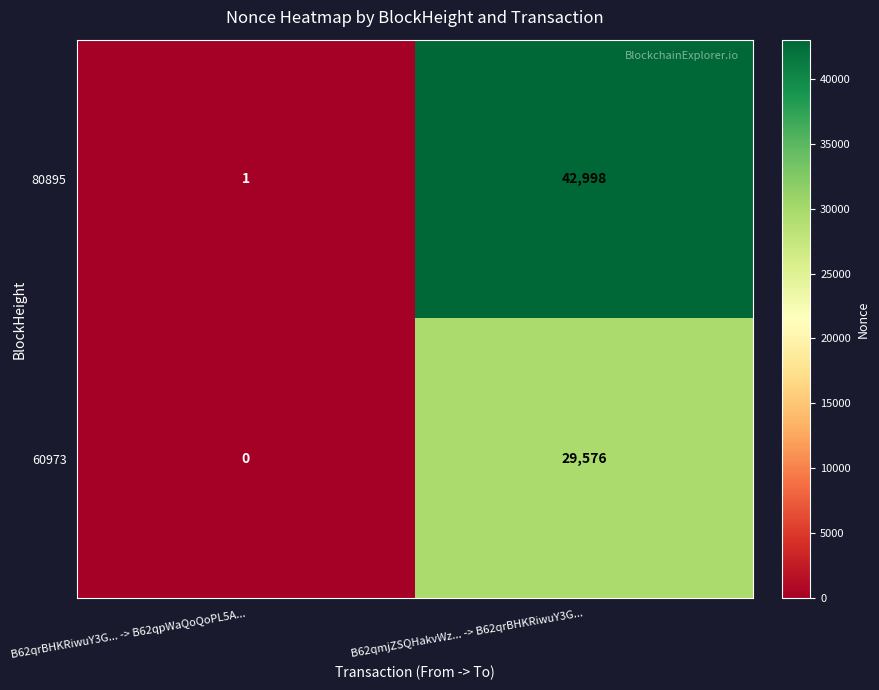

Reading left to right, extract all data points from this chart.

80895: 1	42998
60973: 0	29576